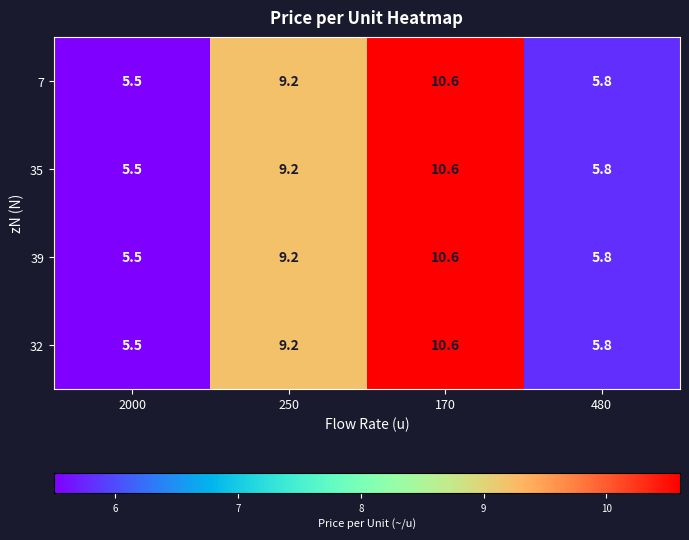

At which category is the sum across all series the highest?

170